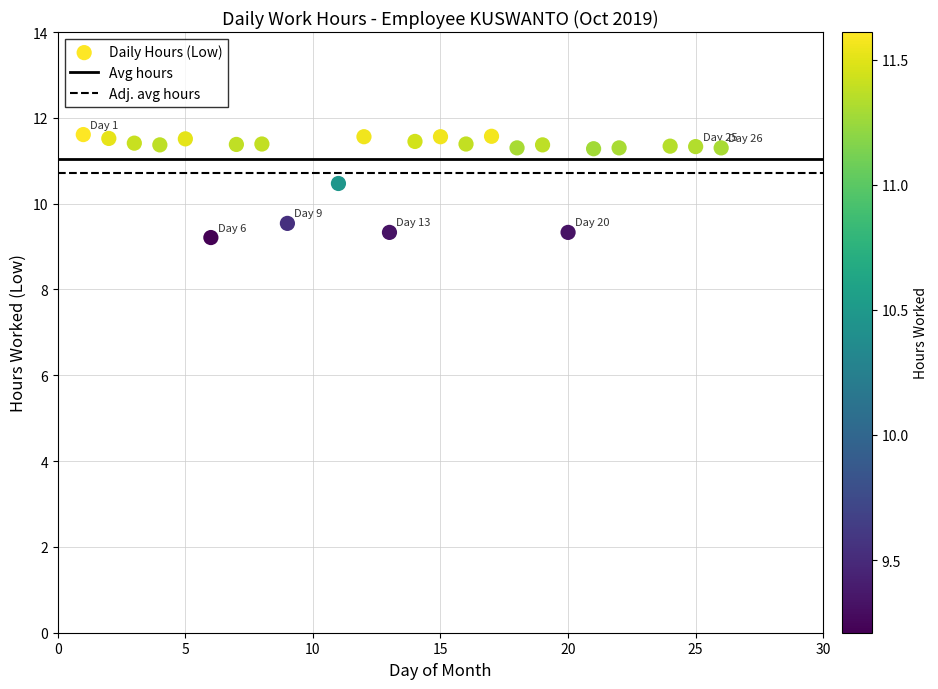

What is the range of X values (max minus min)?

25.0